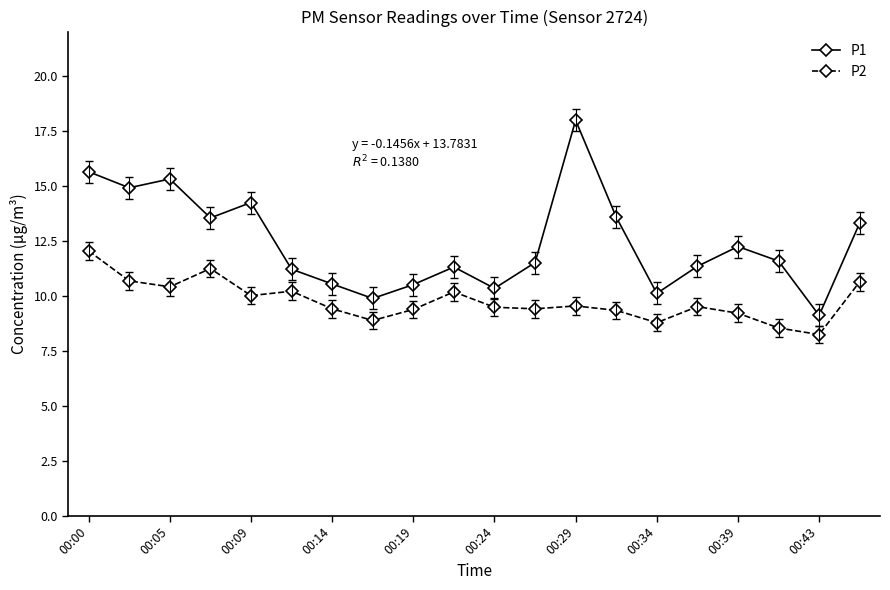

What is the minimum value for P2?

8.2